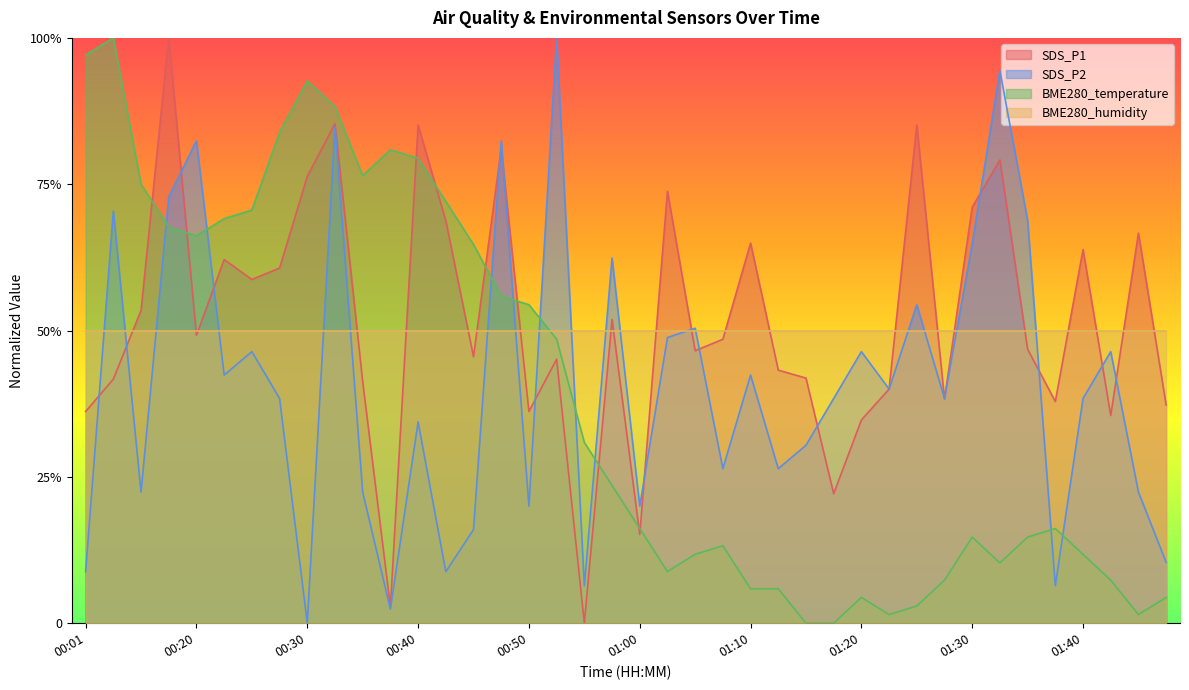

What is the sum of all SDS_P1 values?

414.8